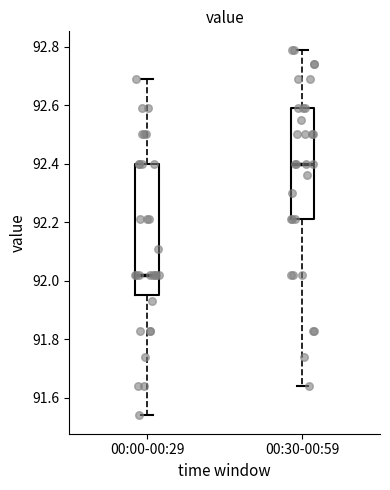

Reading left to right, transcribe this box plot: for each box, give where its median line is, the range the box spans, and where its two whiskers end, as read against the y-axis. The values are not printed on the chart, so give them approximately, as read against the axis.

00:00-00:29: median 92.02, box 91.96 to 92.40, whiskers 91.54 to 92.70
00:30-00:59: median 92.40, box 92.22 to 92.60, whiskers 91.64 to 92.80